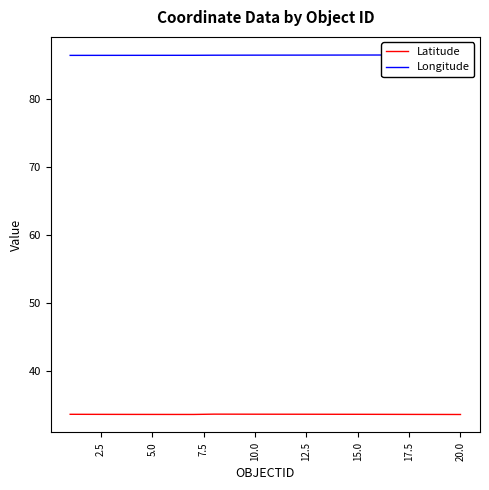

What is the maximum value for Latitude?

33.6